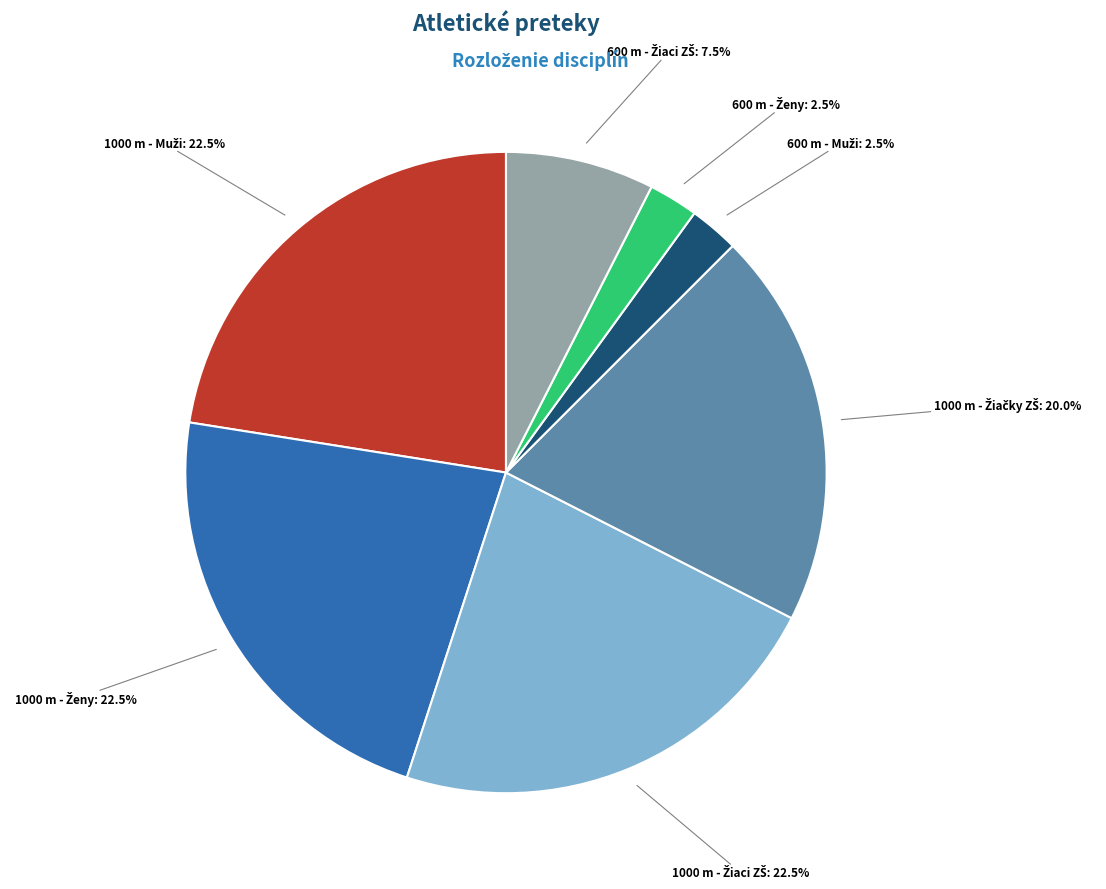

Is there any slice that represents more than half of the pie?

No